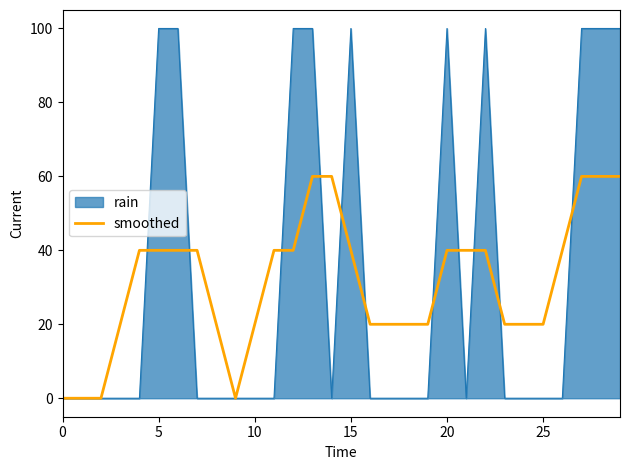

What is the greatest value displayed?

100